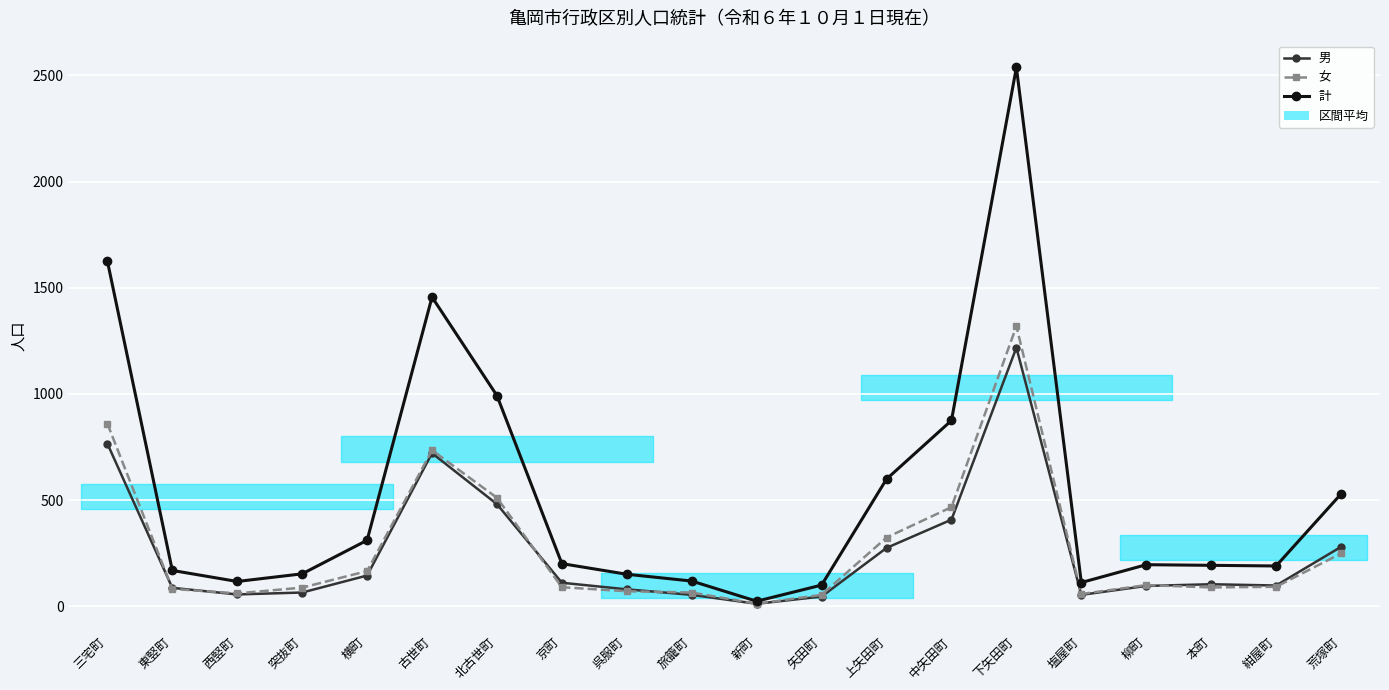

What is the maximum value shown in the chart?

2537